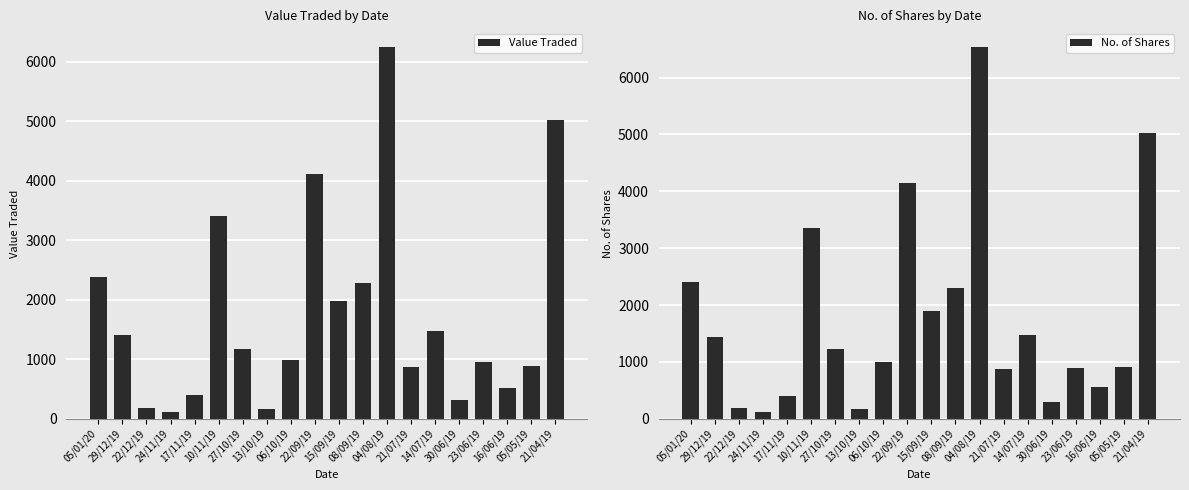

Which category has the highest value in the No. of Shares series?

04/08/19